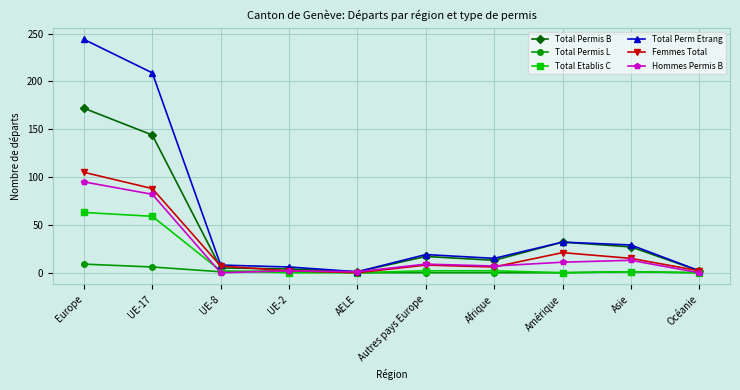

What is the spread (max minus min) of values at Afrique?

15